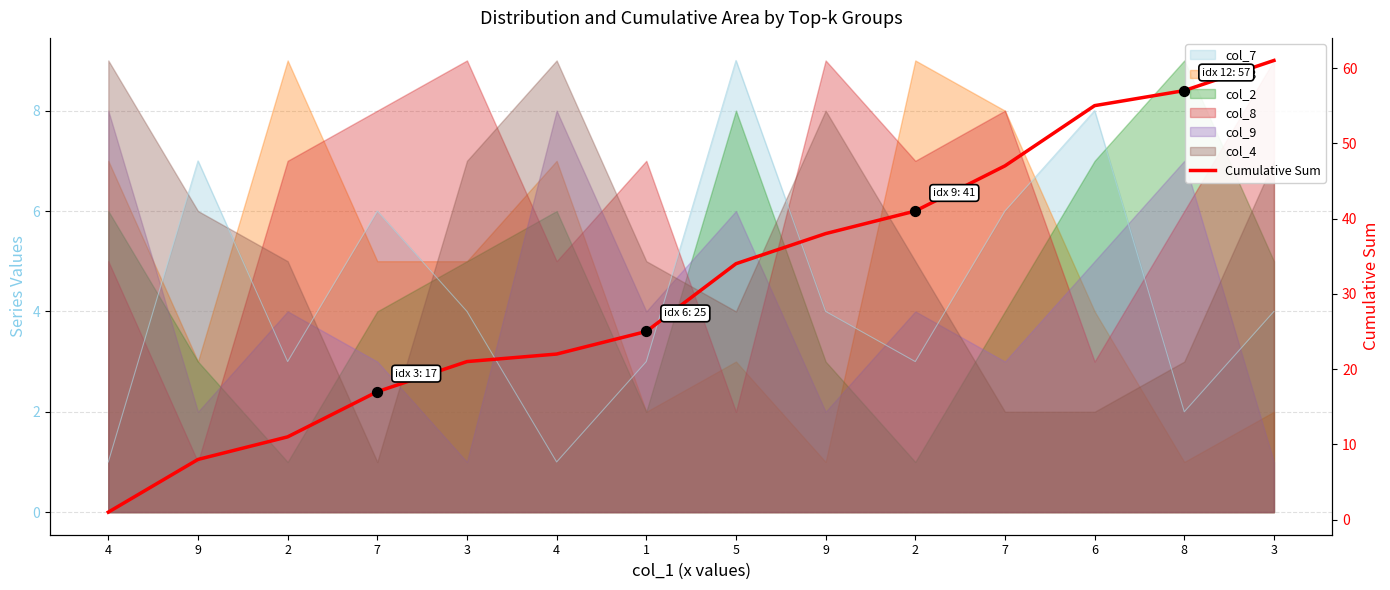

Which has a higher value, 7 or 9?

7